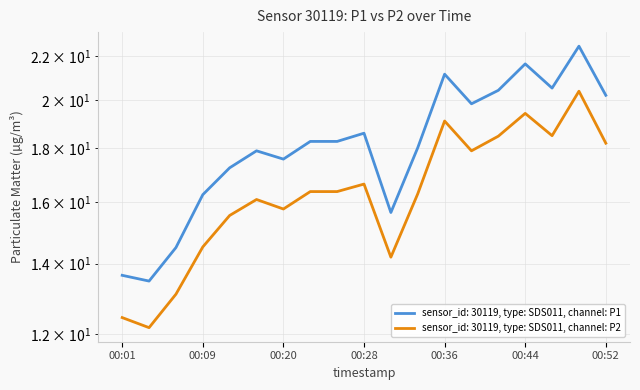

What is the value of the P2 point at the 17th from the left?

18.5